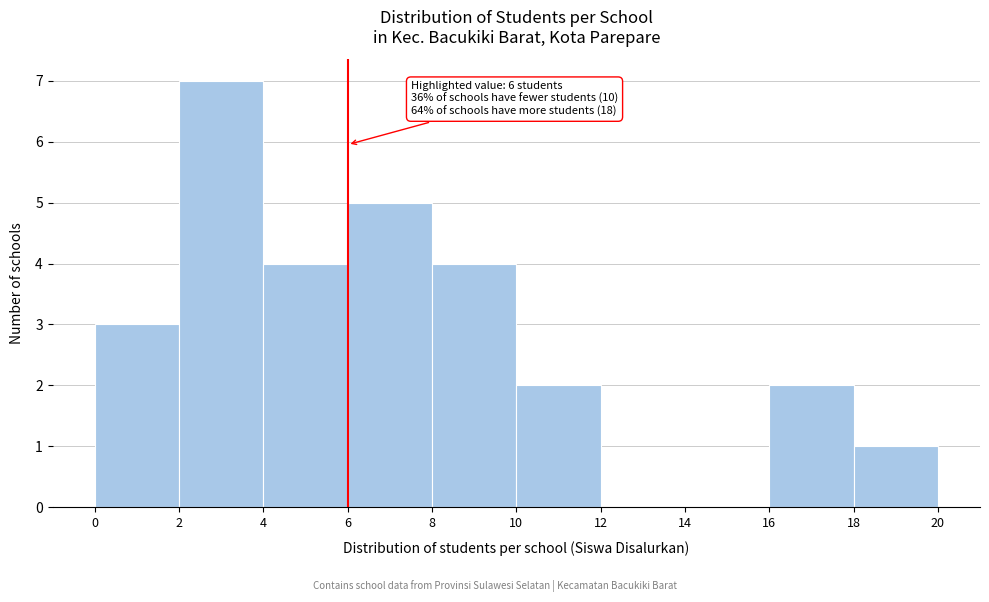

Over which range of the x-axis is the bar tallest?

2 to 4